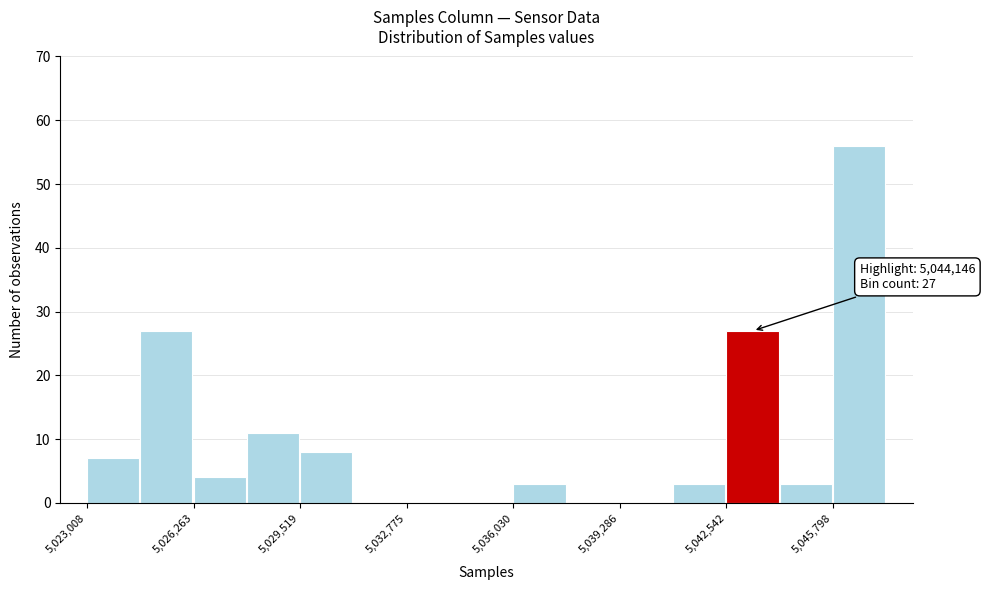

Read against the x-axis, roughly where is the centre of the tallest bar?

5046500